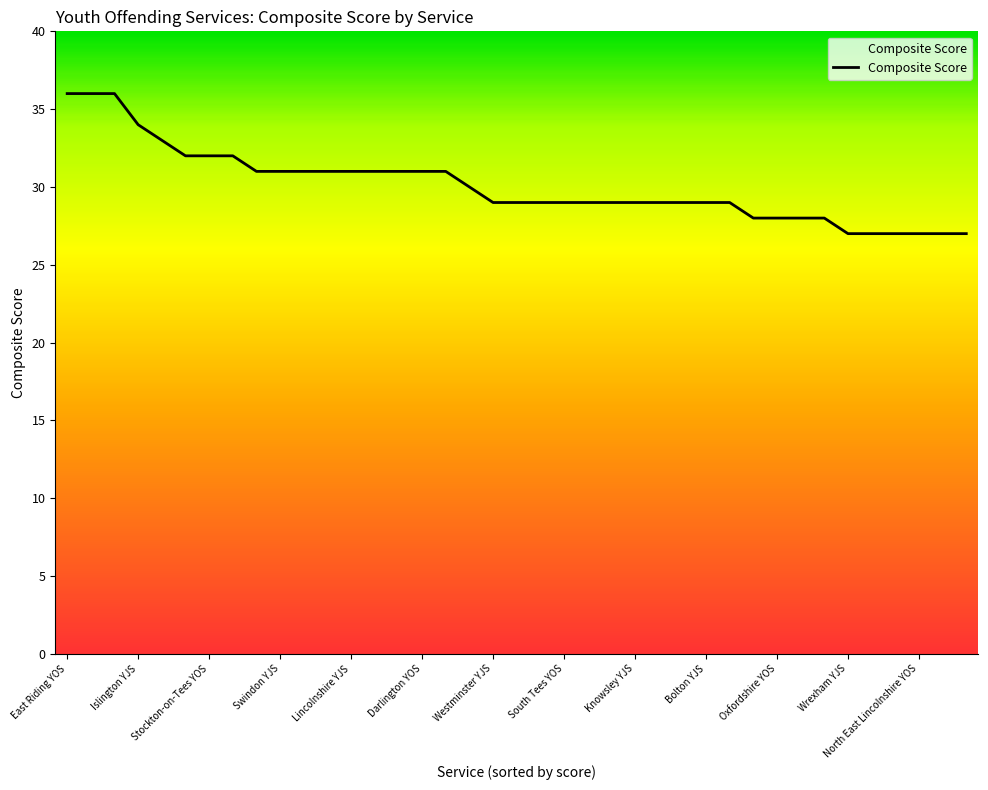

What is the minimum value shown in the chart?

27